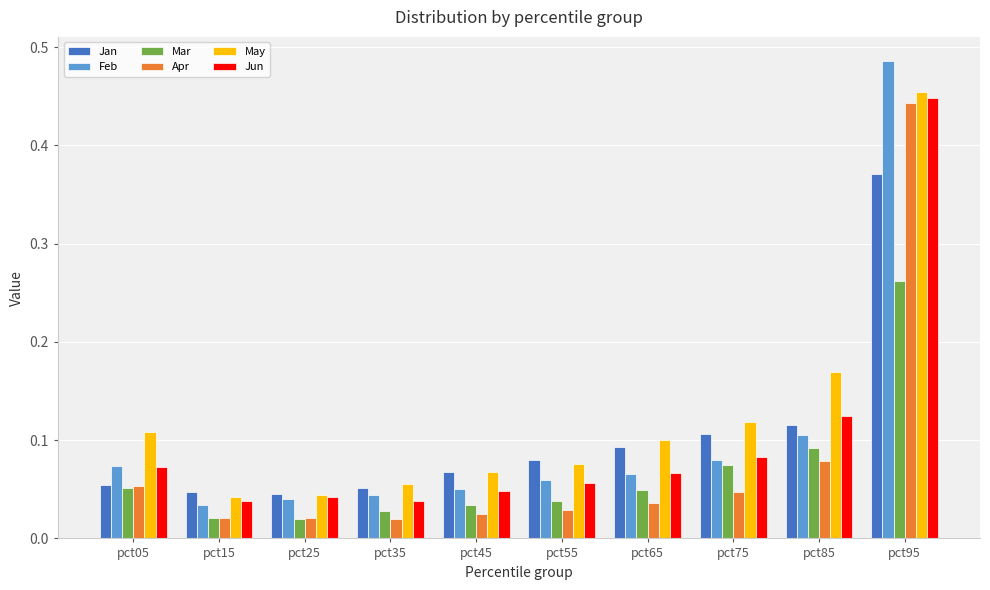

What is the sum of all Jun values?

1.0